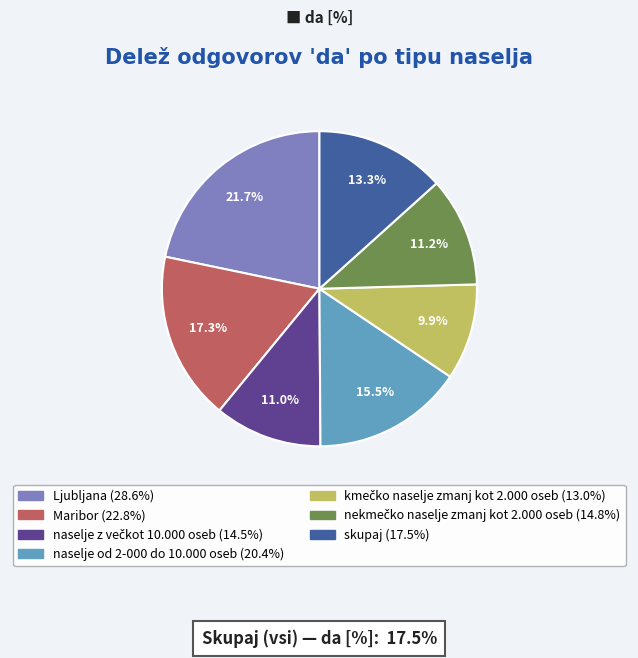

To the nearest percent, what portion does skupaj represent?

13%